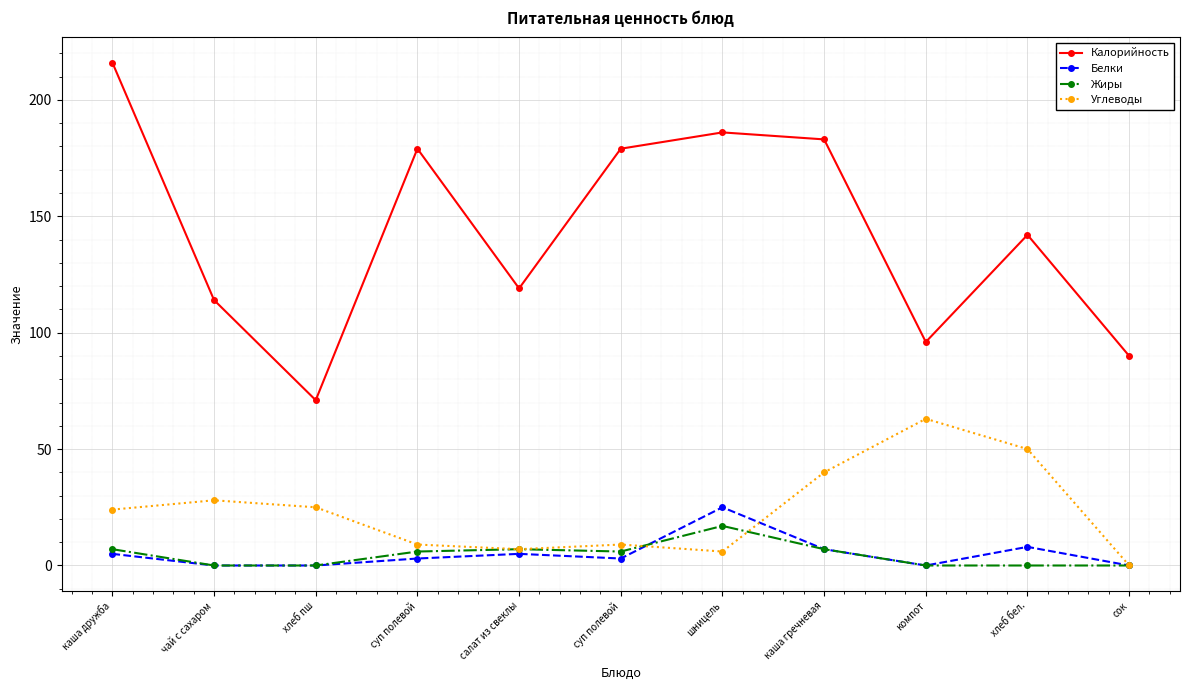

Where is Белки nearest to the value 12?

хлеб бел.